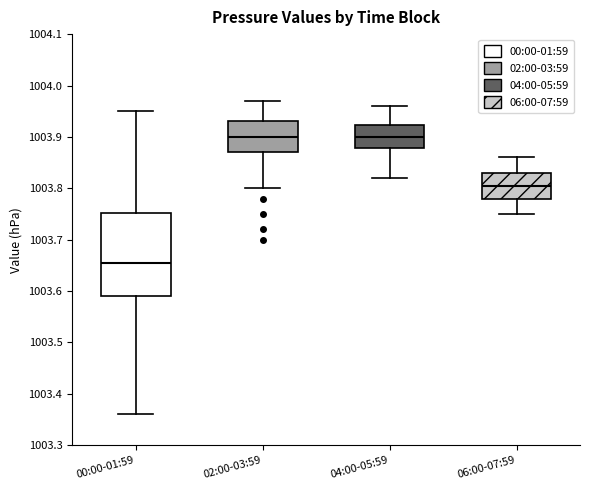

Where does the upper whisker of the box for 06:00-07:59 end on the y-axis? The values are not printed on the chart, so give them approximately, as read against the axis.

1003.86